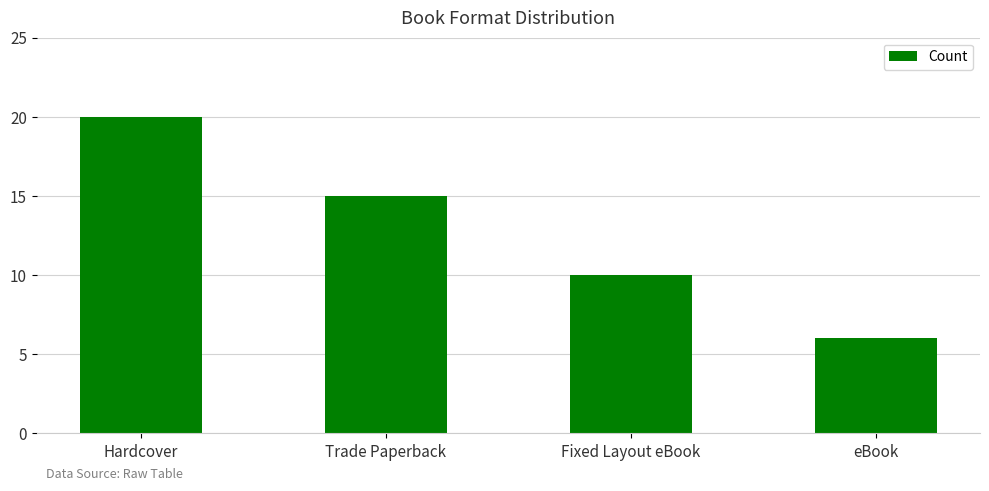

What is the label of the 4th bar from the right?

Hardcover